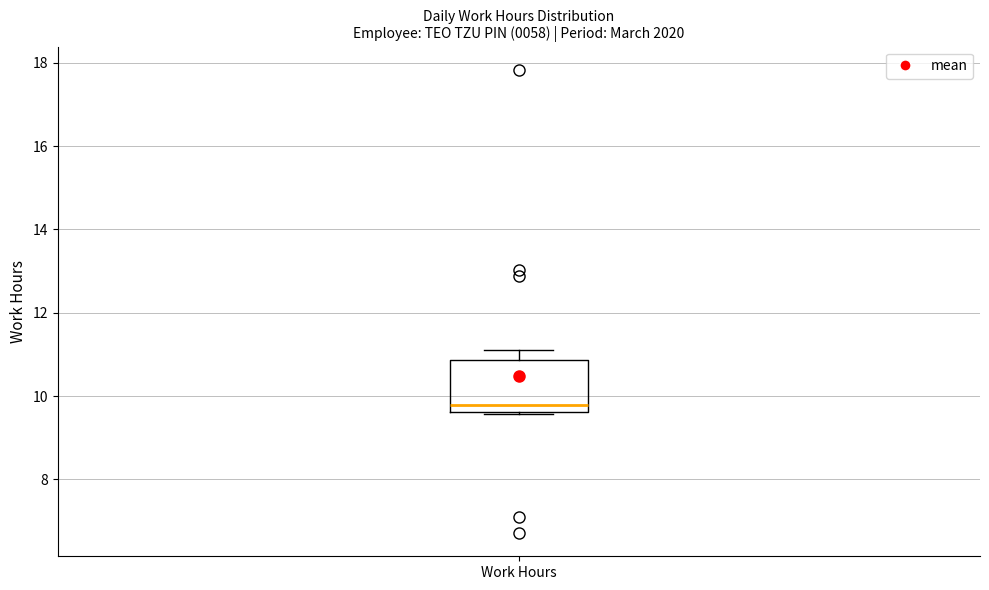

Transcribe this box plot: give where the median line is, the range the box spans, and where the two whiskers end, as read against the y-axis. The values are not printed on the chart, so give them approximately, as read against the axis.

median 9.8, box 9.6 to 10.8, whiskers 9.6 to 11.2